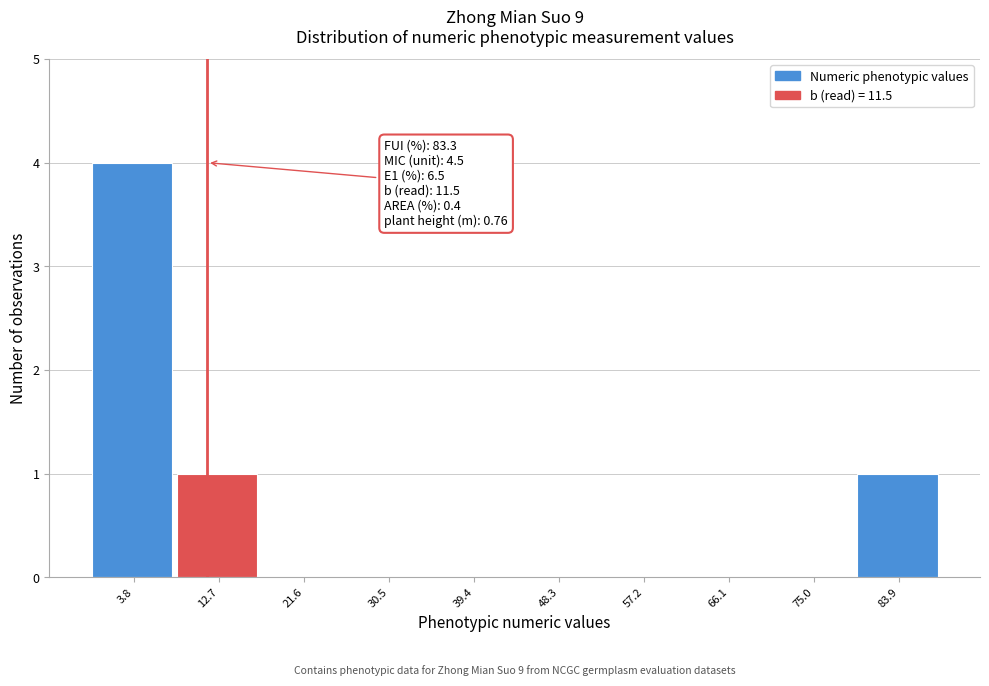

Which range on the x-axis has the tallest bar?

-1 to 8